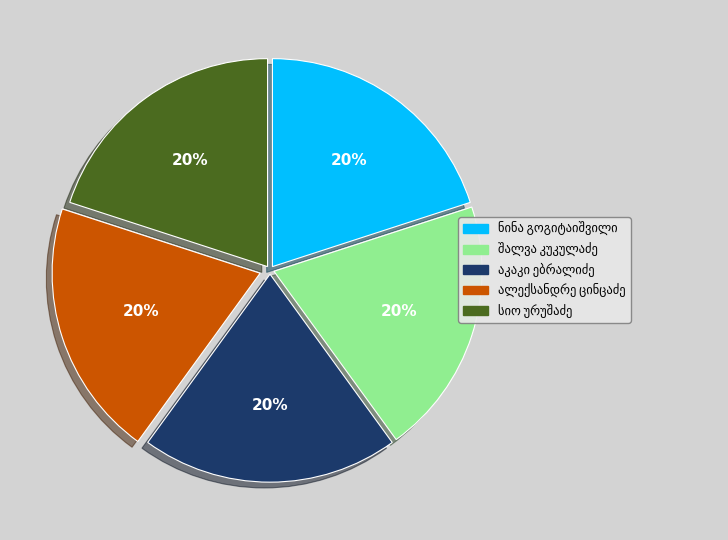

To the nearest percent, what is the average slice percentage?

20%